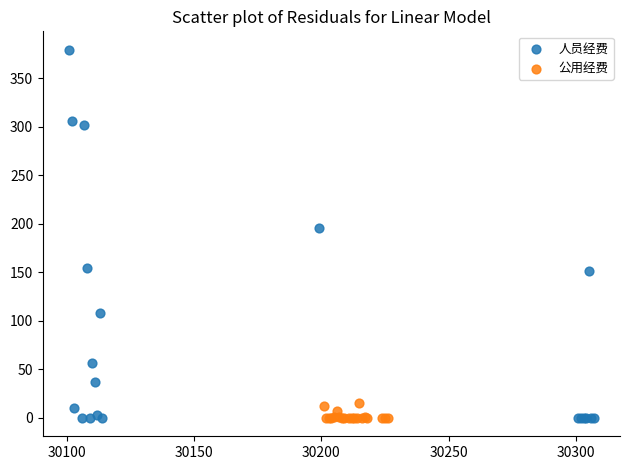

What are all the series names shown in the legend?

人员经费, 公用经费